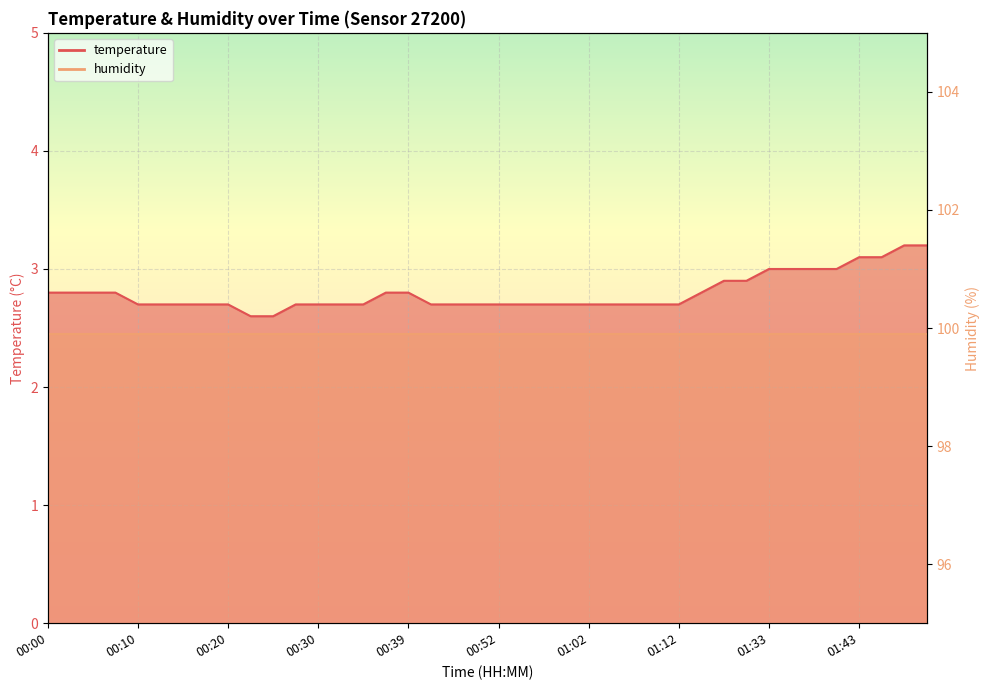

Reading left to right, what are all the values shown in this chart?

00:00=2.8	00:03=2.8	00:05=2.8	00:07=2.8	00:10=2.7	00:12=2.7	00:15=2.7	00:17=2.7	00:20=2.7	00:22=2.6	00:25=2.6	00:27=2.7	00:30=2.7	00:32=2.7	00:35=2.7	00:37=2.8	00:39=2.8	00:42=2.7	00:47=2.7	00:49=2.7	00:52=2.7	00:54=2.7	00:57=2.7	00:59=2.7	01:02=2.7	01:04=2.7	01:07=2.7	01:09=2.7	01:12=2.7	01:14=2.8	01:25=2.9	01:28=2.9	01:33=3.0	01:35=3.0	01:38=3.0	01:40=3.0	01:43=3.1	01:45=3.1	01:48=3.2	01:50=3.2